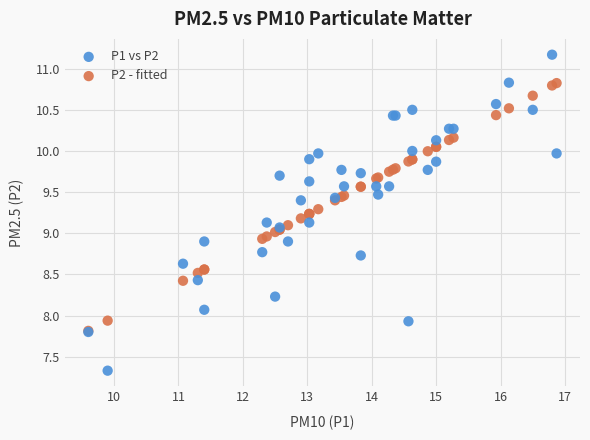

Which series contains the lowest Y value?

P1 vs P2